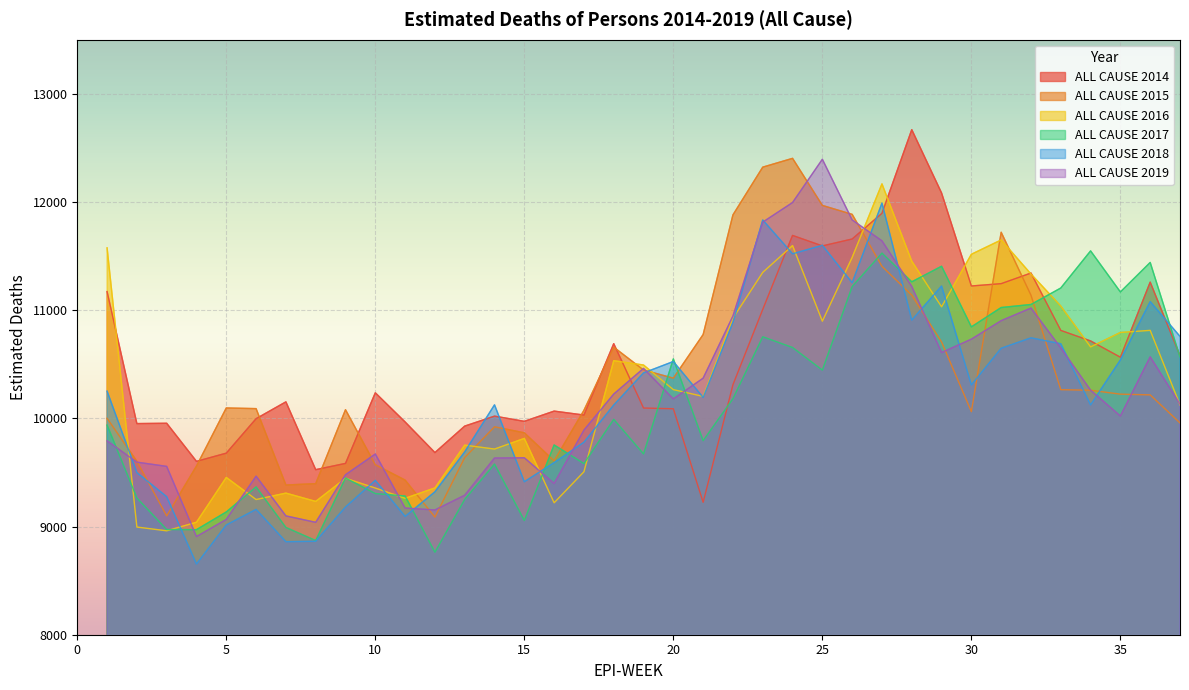

True or false: ALL CAUSE 2014 has a value of 2704.1 at 5.

False